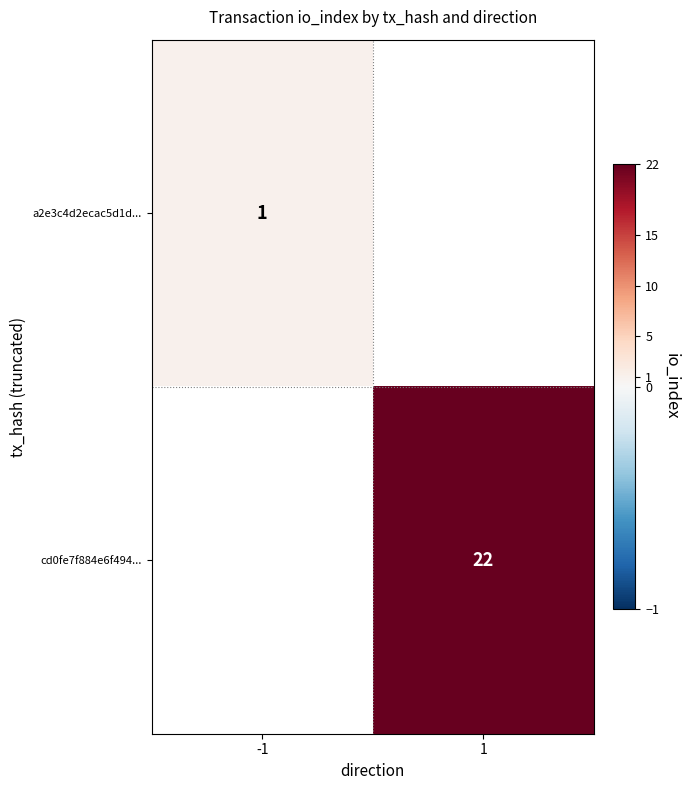

Which category has the highest value across all series?

1